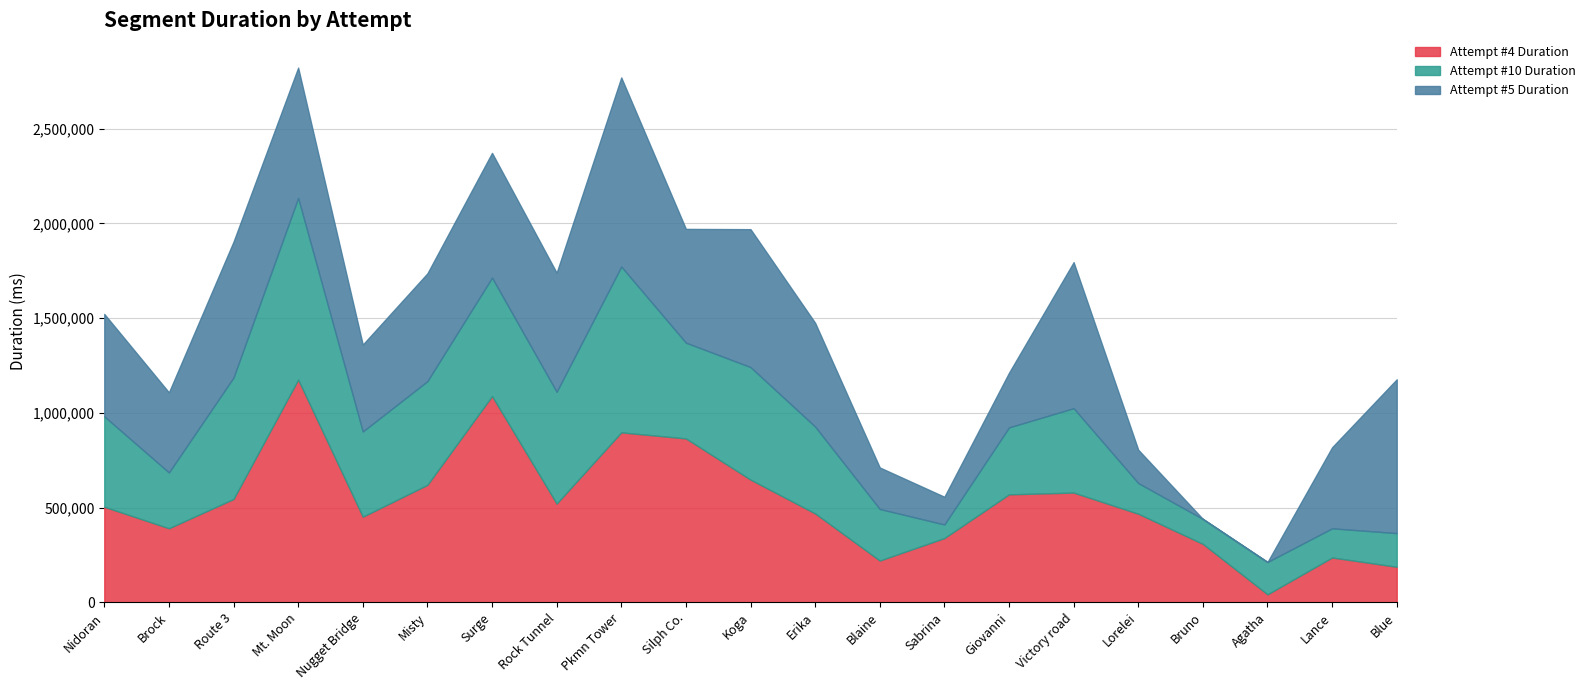

True or false: Attempt #4 Duration has a value of 648518 at Nugget Bridge.

False